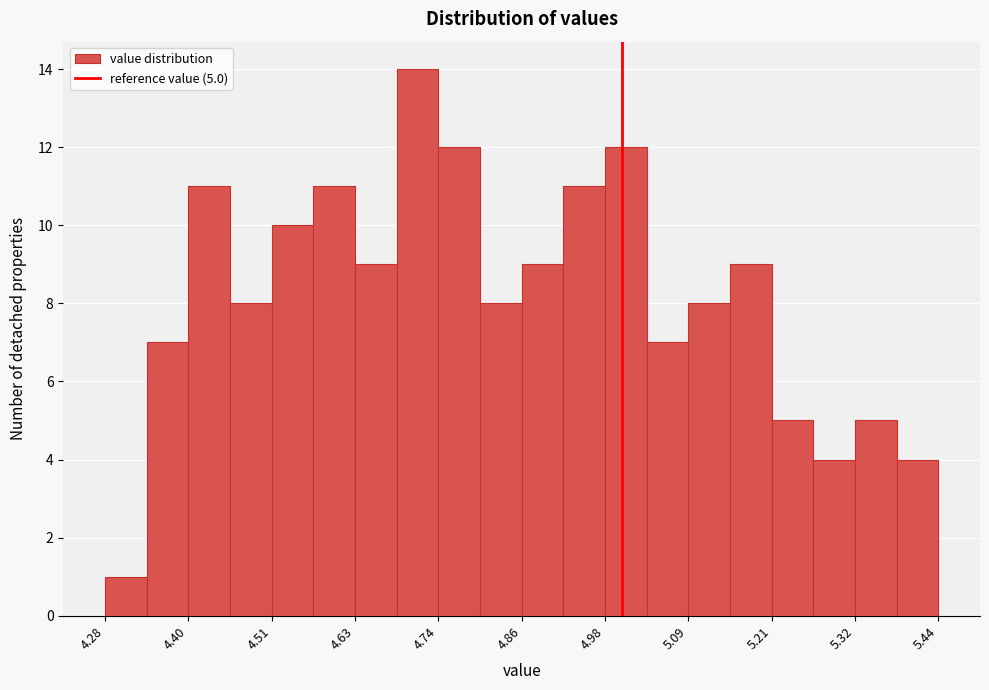

Read against the x-axis, roughly where is the centre of the tallest bar?

4.72